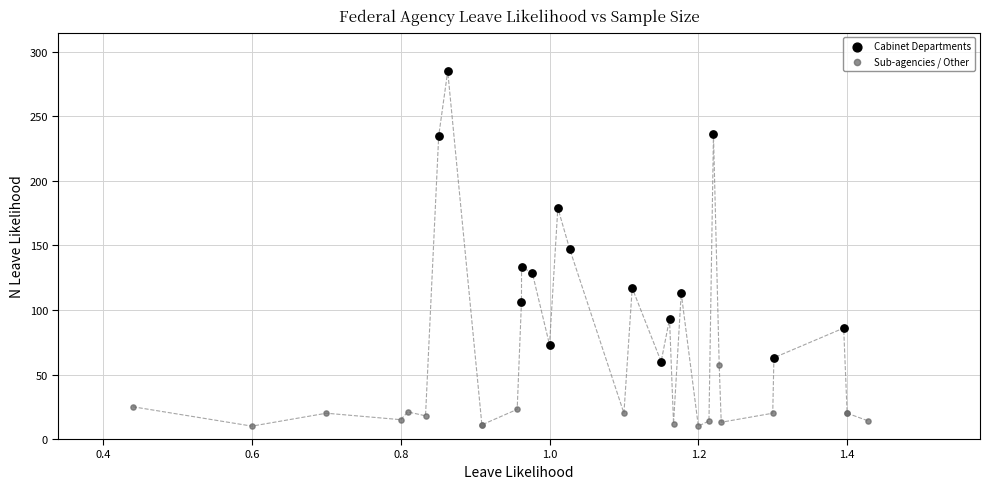

Which series contains the lowest Y value?

Sub-agencies / Other